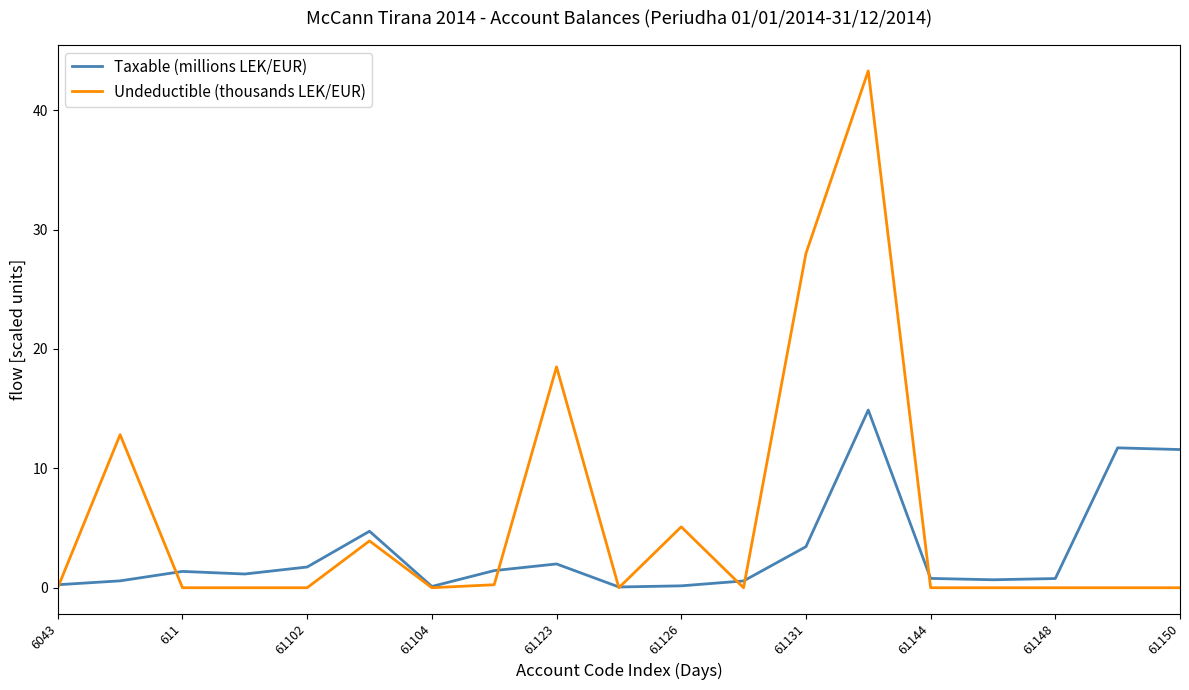

Rank the series by their maximum value, from highest to lowest.

Undeductible (thousands LEK/EUR), Taxable (millions LEK/EUR)